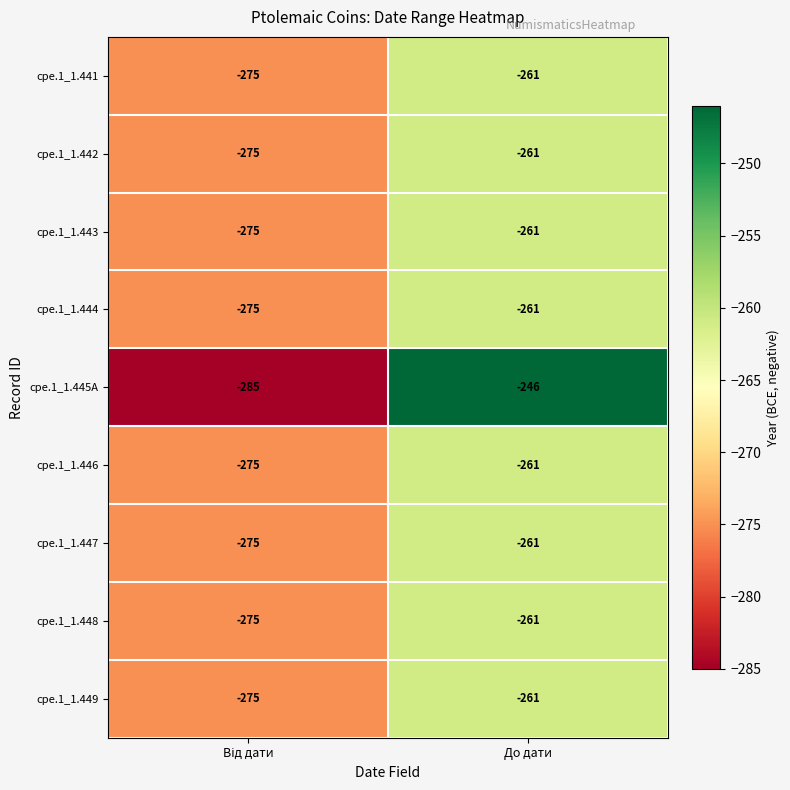

Reading right to left, what are all the values shown in this chart?

cpe.1_1.441: -261	-275
cpe.1_1.442: -261	-275
cpe.1_1.443: -261	-275
cpe.1_1.444: -261	-275
cpe.1_1.445A: -246	-285
cpe.1_1.446: -261	-275
cpe.1_1.447: -261	-275
cpe.1_1.448: -261	-275
cpe.1_1.449: -261	-275